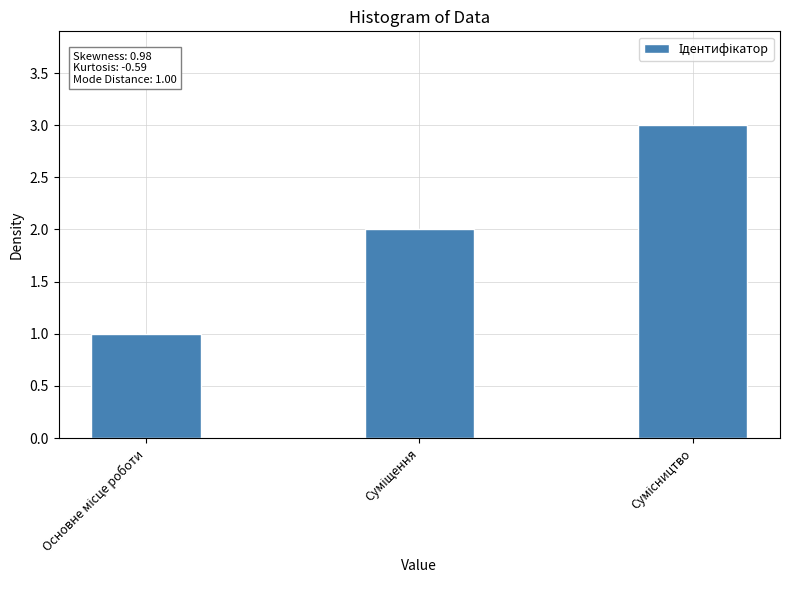

What is the sum of all values?

6